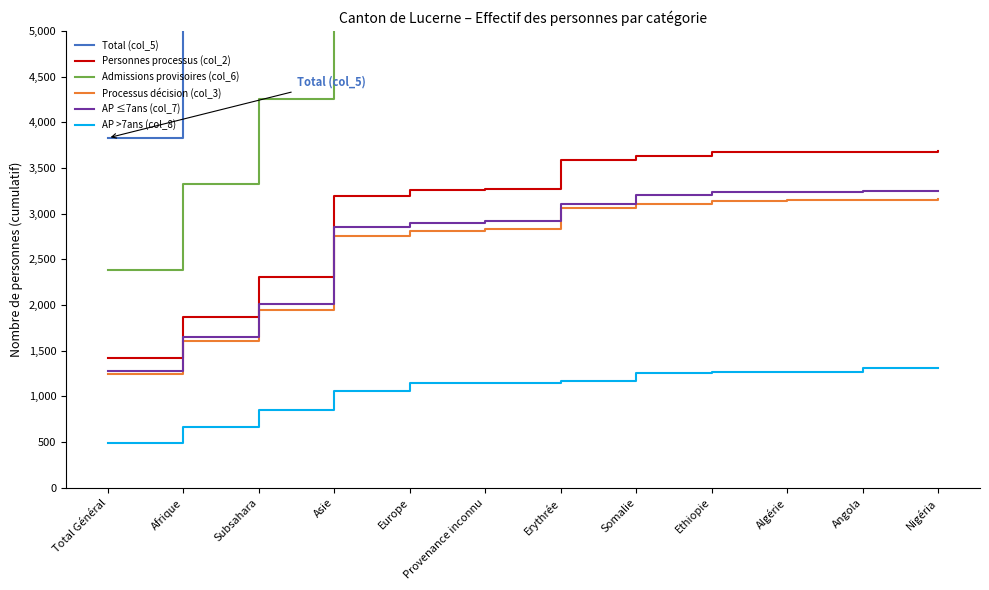

At which category is the sum across all series the highest?

Nigéria